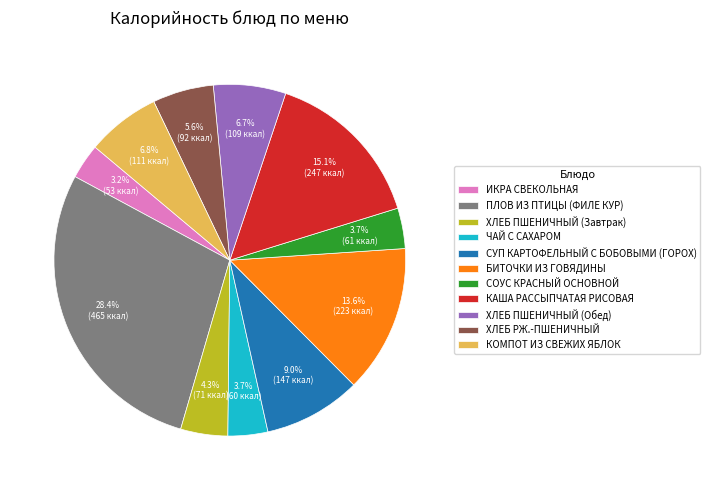

The КОМПОТ ИЗ СВЕЖИХ ЯБЛОК slice represents 7% of the pie. True or false?

True